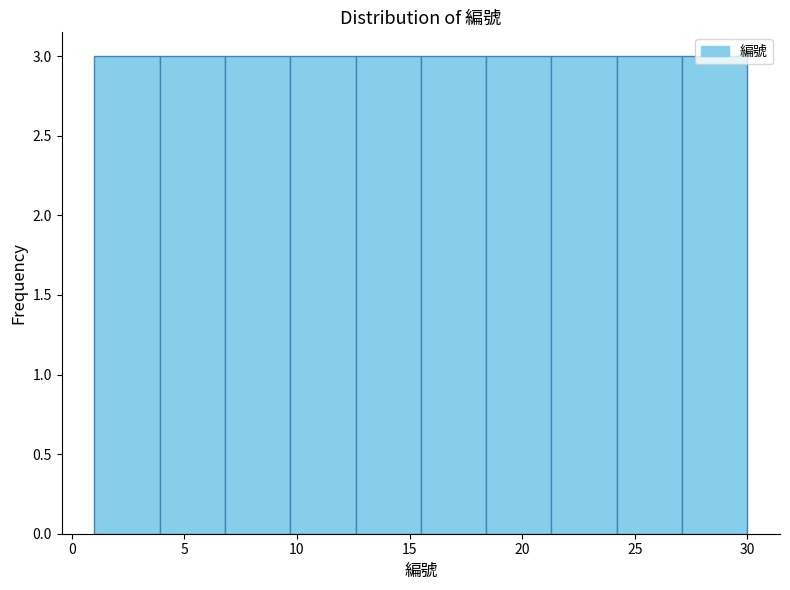

What is the height of the bar covering 27.1 to 30.0 on the x-axis? Neither the bar edges nor the heights are printed on the chart, so give them approximately, as read against the axes.

3